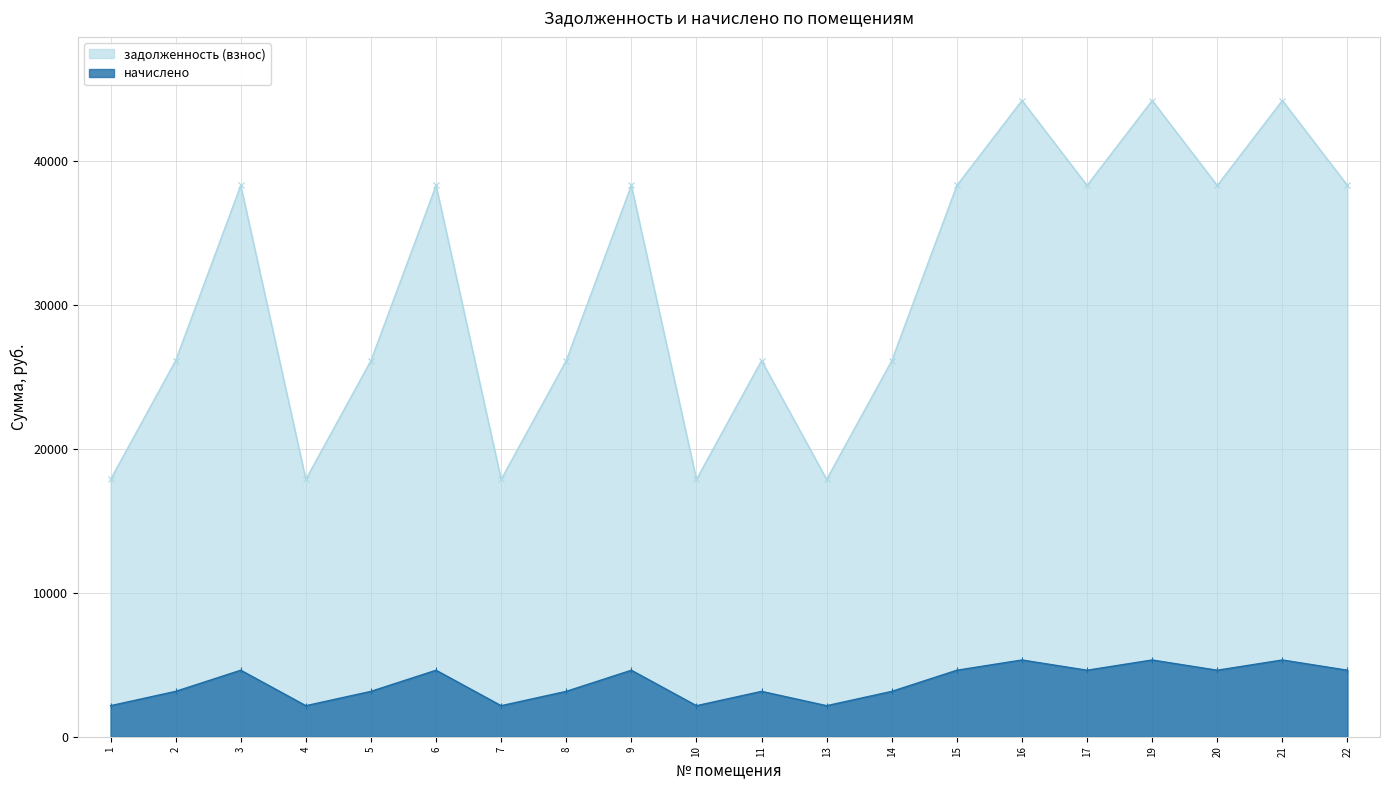

True or false: начислено has more than 2 interior local peaks.

True